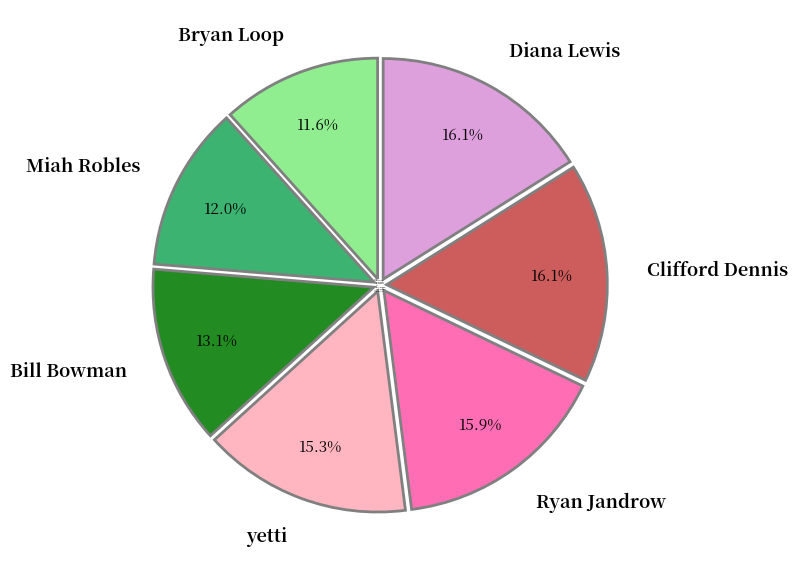

Is the sum of yetti and Ryan Jandrow greater than half?

No